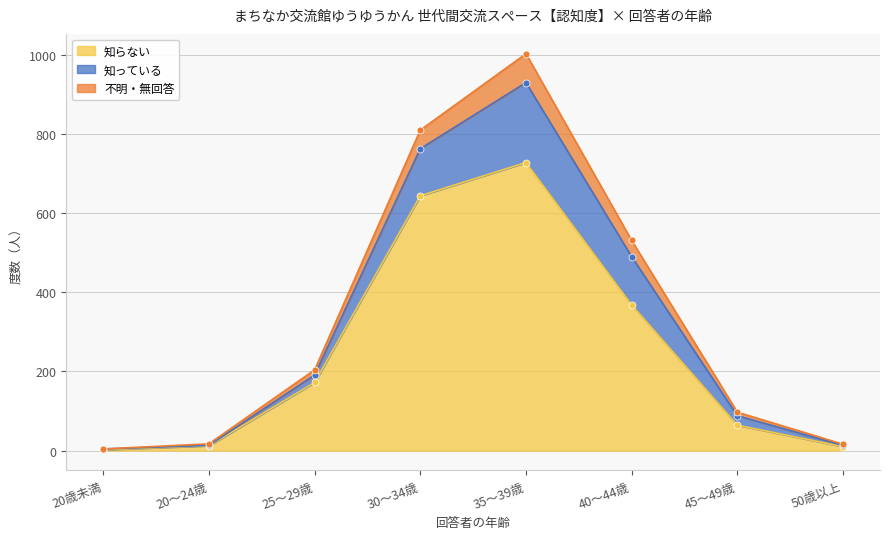

What is the value of the 知らない point at the 1st from the left?

2